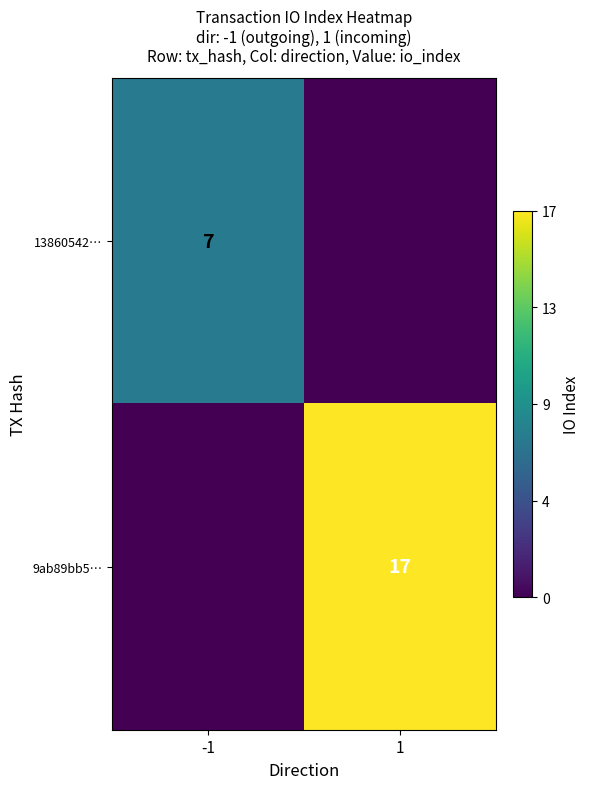

The value of 9ab89bb5… at 1 is 12. True or false?

False